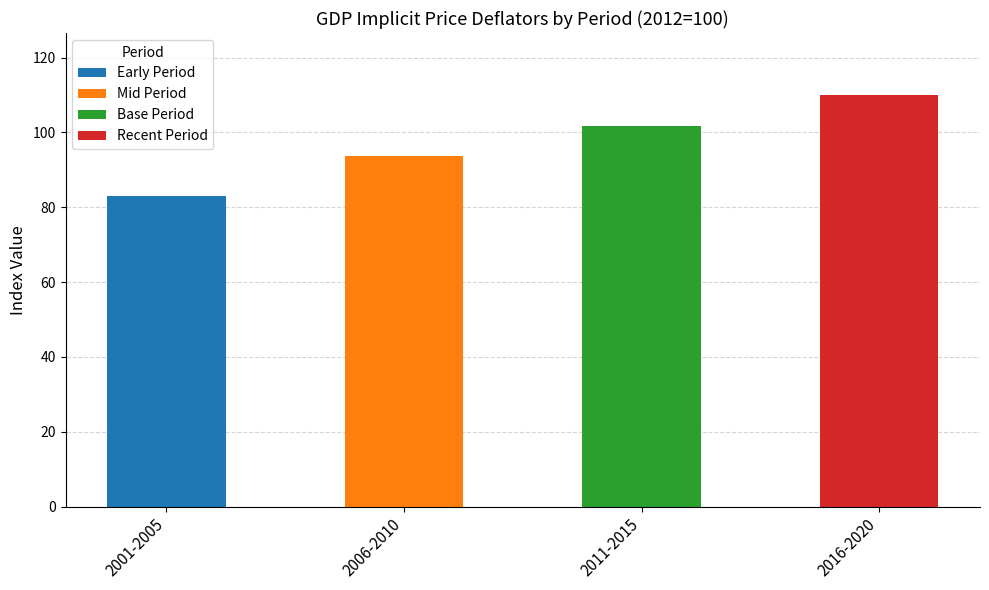

Reading right to left, list the values for the Early Period series.

2016-2020=0.0	2011-2015=0.0	2006-2010=0.0	2001-2005=83.1